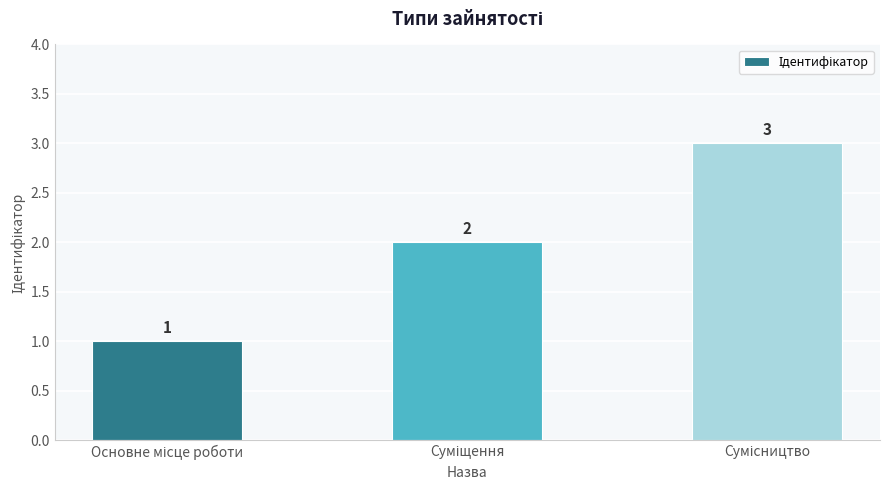

What is the sum of all values?

6